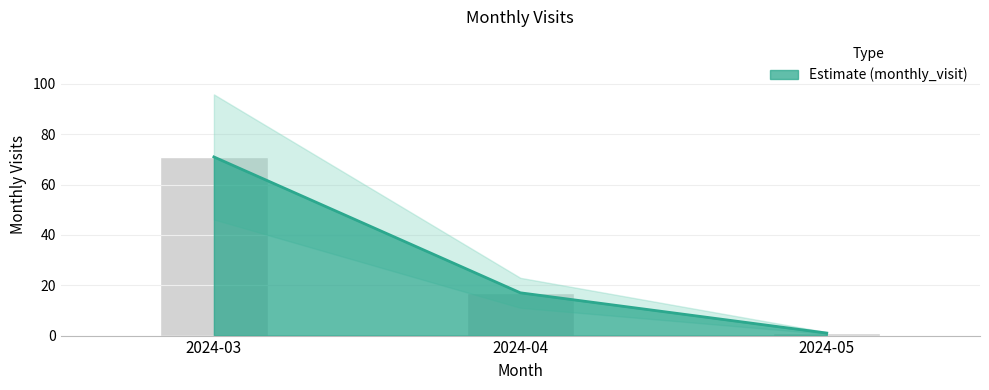

At which label is the value closest to 36?

2024-04